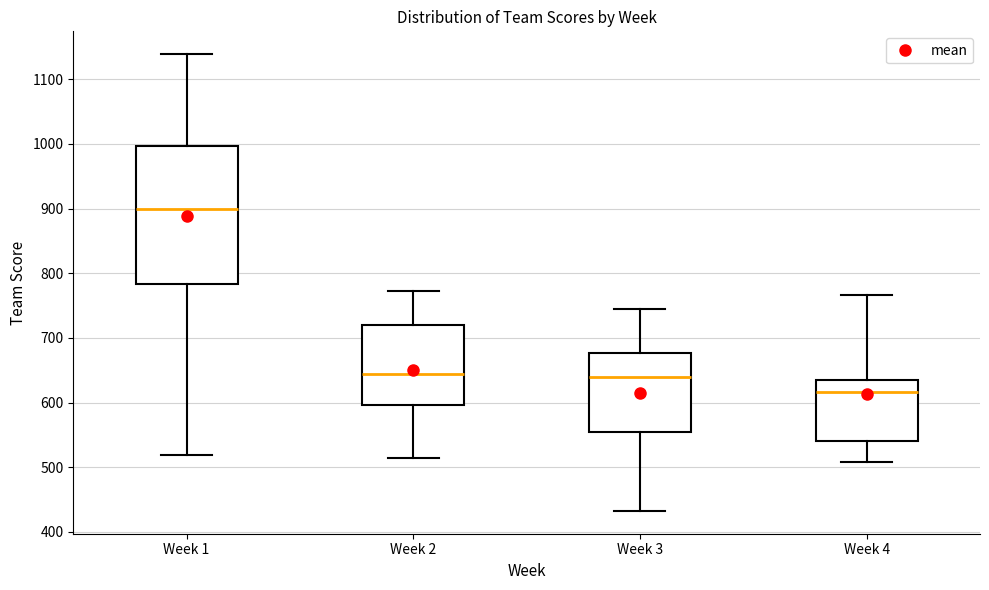

Reading left to right, read every box against the y-axis: the position of its median line, the range the box covers, and the ends of its whiskers. The values are not printed on the chart, so give them approximately, as read against the axis.

Week 1: median 900, box 780 to 1000, whiskers 520 to 1140
Week 2: median 640, box 600 to 720, whiskers 510 to 770
Week 3: median 640, box 550 to 680, whiskers 430 to 740
Week 4: median 620, box 540 to 630, whiskers 510 to 770